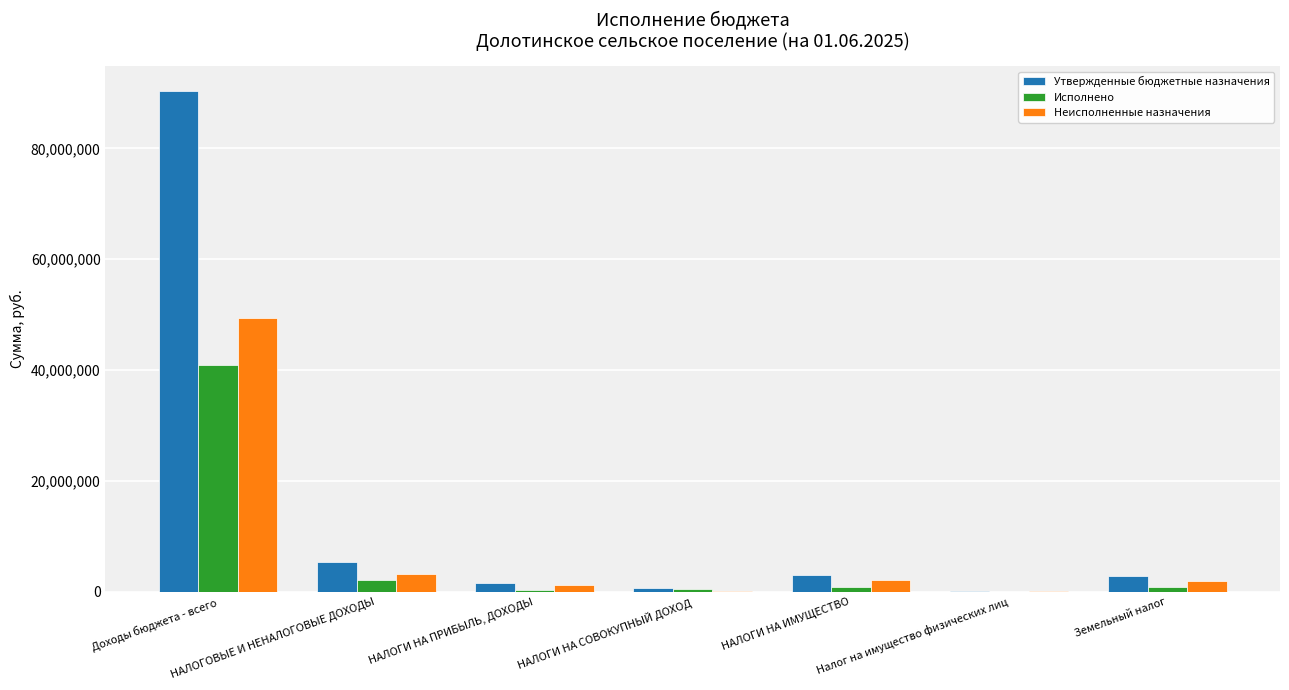

The value of Утвержденные бюджетные назначения at НАЛОГИ НА ИМУЩЕСТВО is 2982500.0. True or false?

True